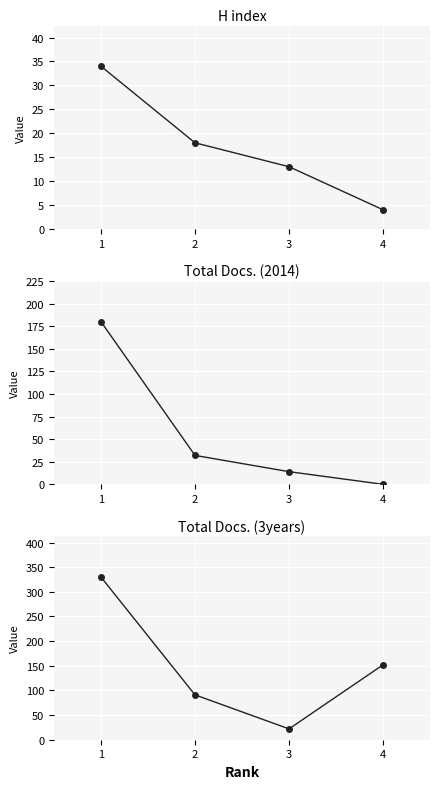

What is the value of the Total Docs. (3years) point at the 1st from the left?

330